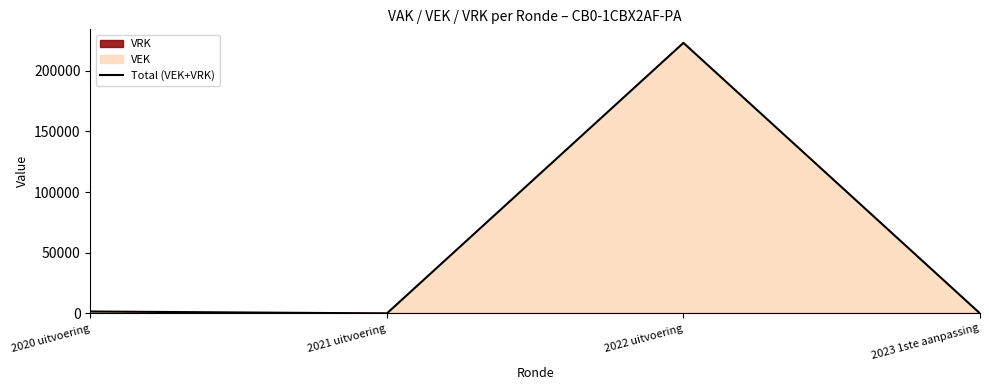

What is the label of the 3rd point from the right?

2021 uitvoering